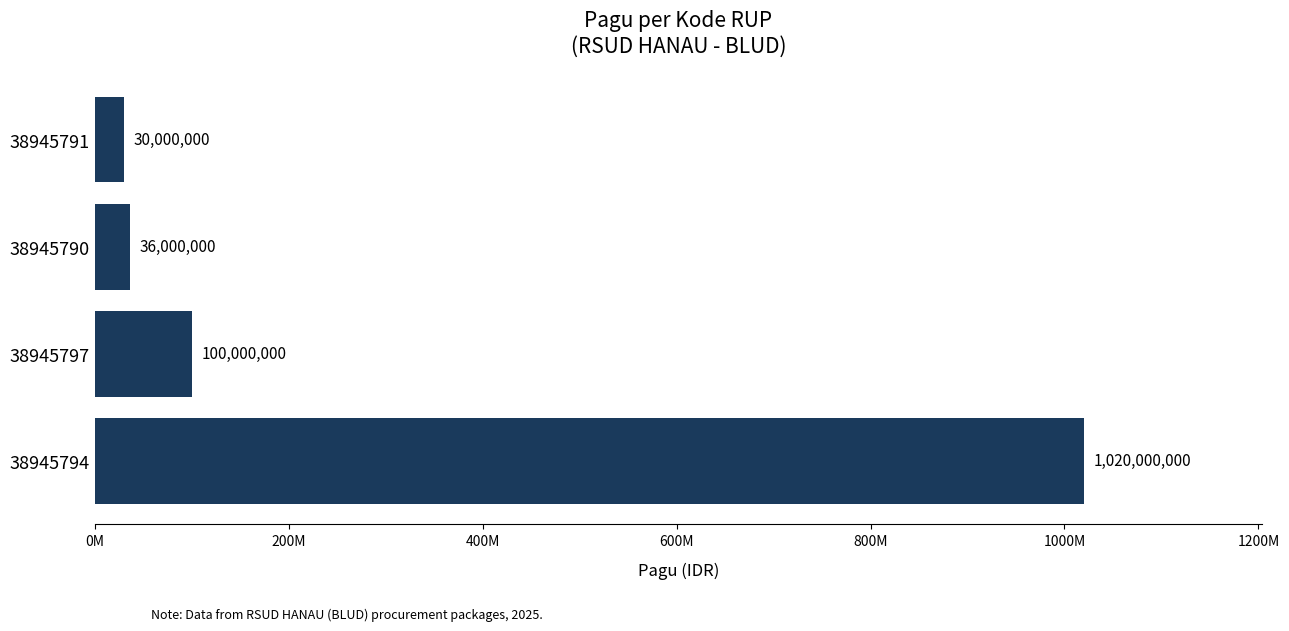

Does the chart contain any negative values?

No